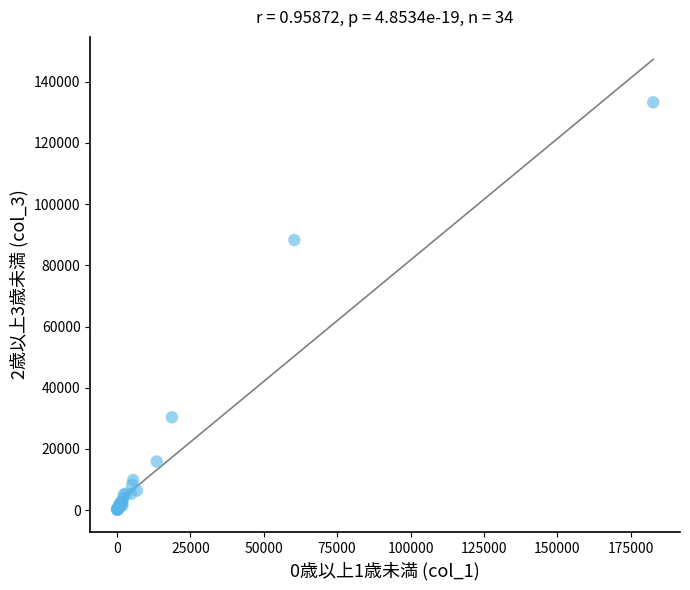

What Y value in the scatter plot is closest to 66729?

88282